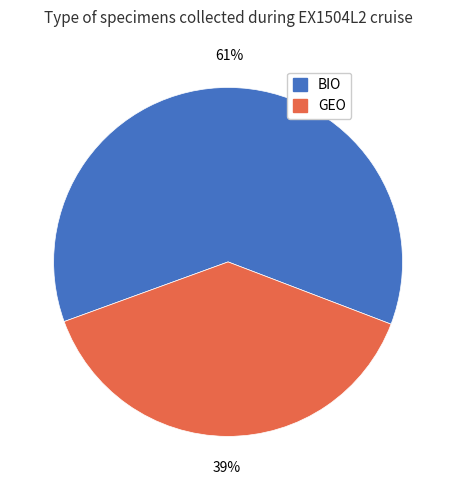

Is it true that BIO is 61% of the pie?

True